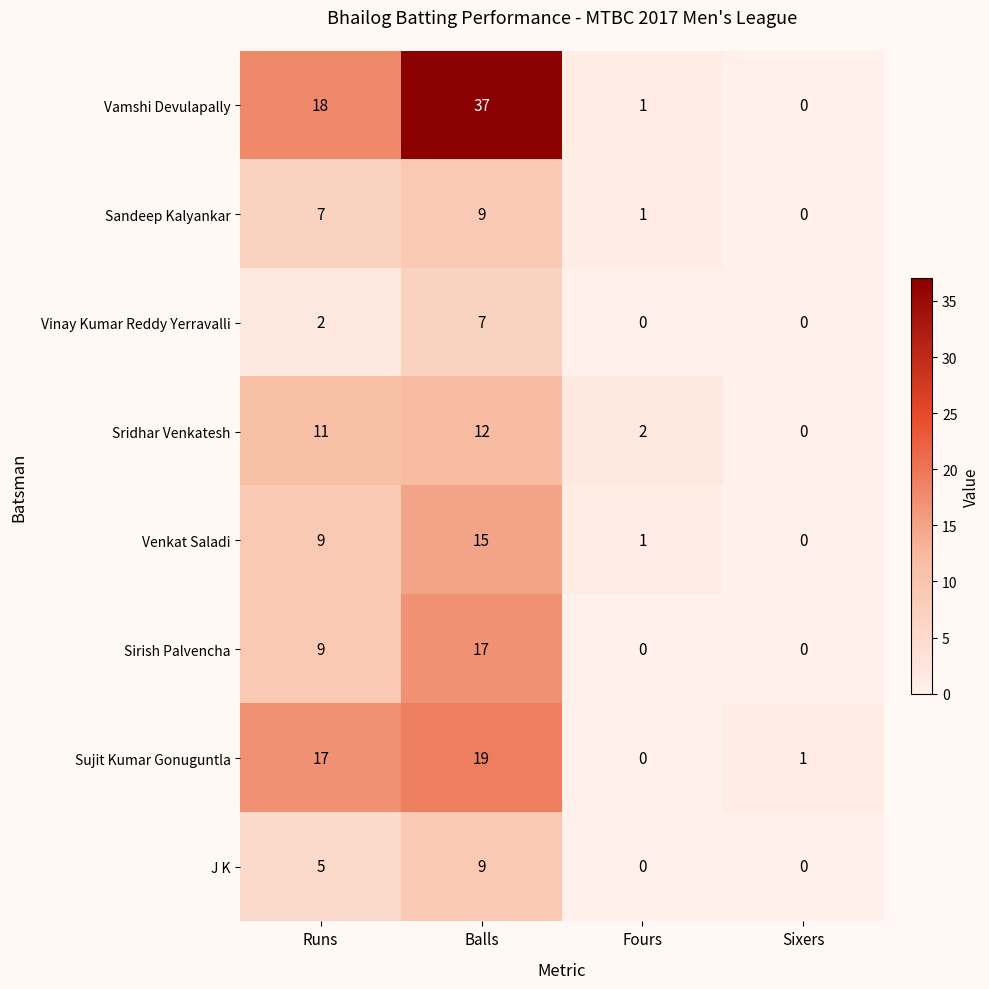

Which series changed the most between Balls and Fours?

Vamshi Devulapally